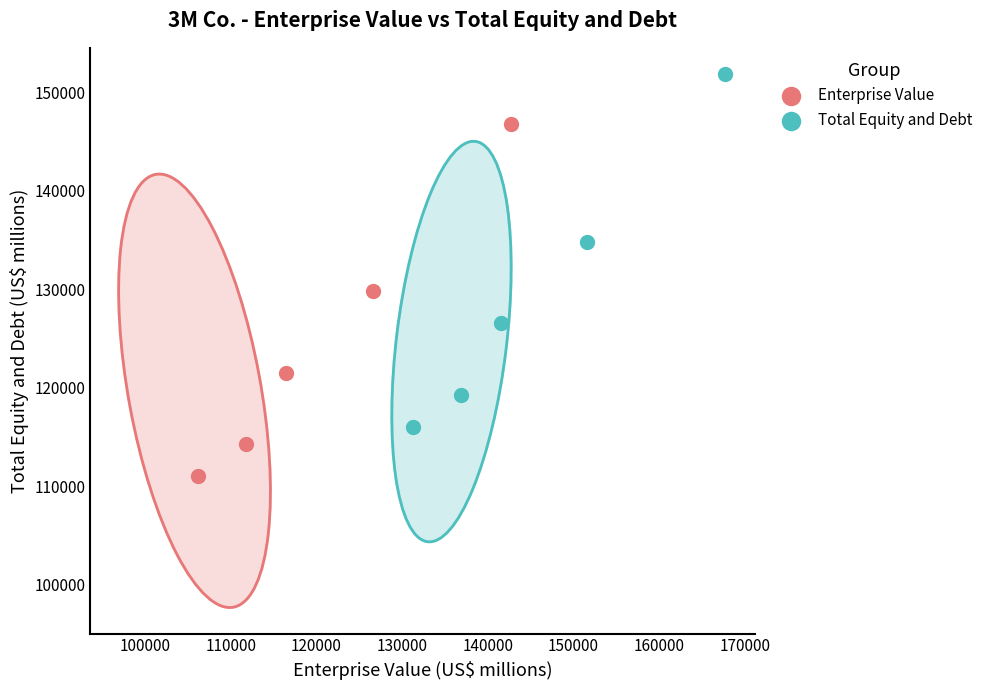

Which series contains the highest Y value?

Total Equity and Debt